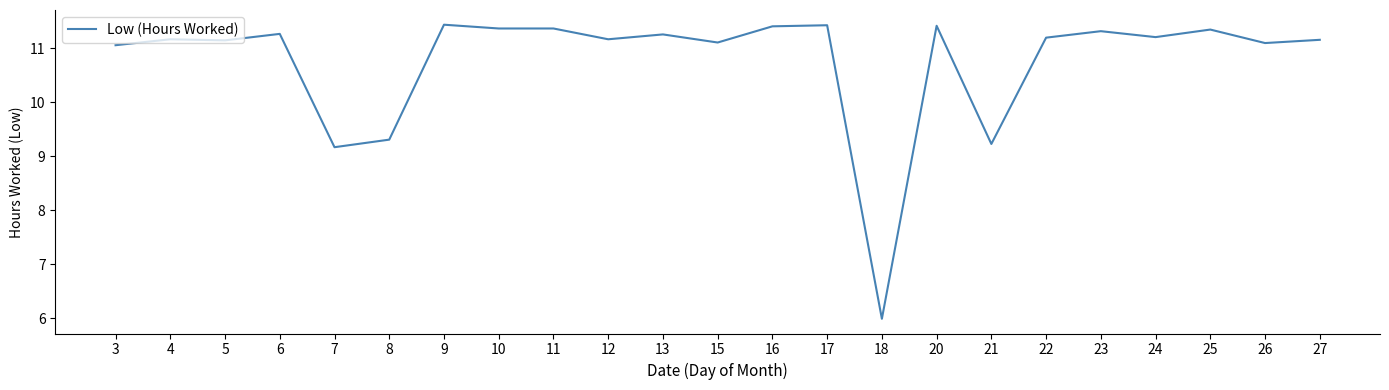

The chart shows a value of 11.2 at 27. True or false?

True